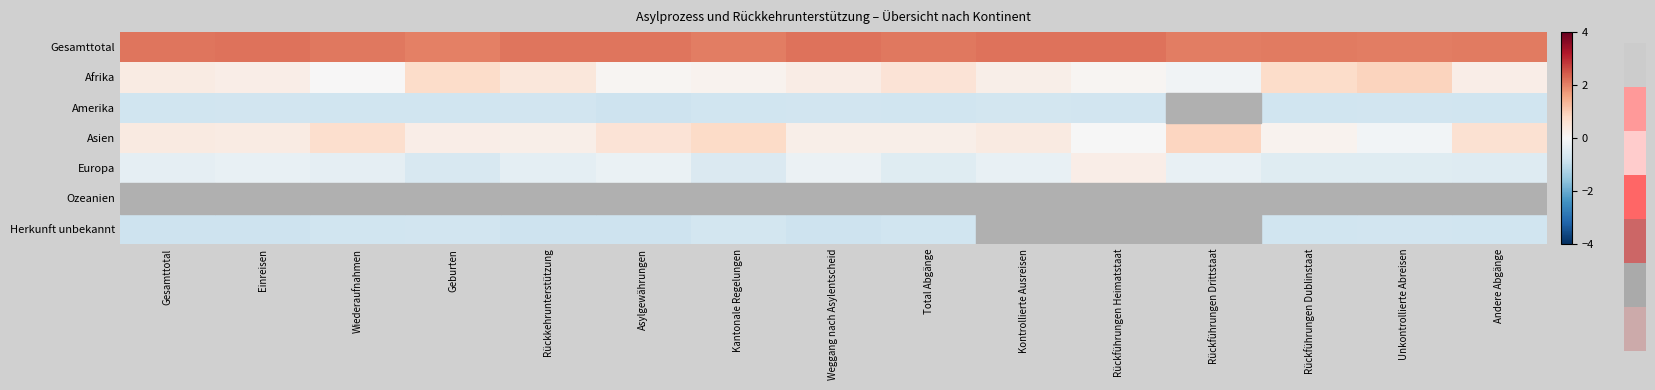

Reading left to right, list all the values displayed in this chart.

Gesamttotal: Gesamttotal=2.1	Einreisen=2.2	Wiederaufnahmen=2.1	Geburten=2.0	Rückkehrunterstützung=2.1	Asylgewährungen=2.1	Kantonale Regelungen=2.1	Weggang nach Asylentscheid=2.2	Total Abgänge=2.1	Kontrollierte Ausreisen=2.2	Rückführungen Heimatstaat=2.2	Rückführungen Drittstaat=2.0	Rückführungen Dublinstaat=2.1	Unkontrollierte Abreisen=2.0	Andere Abgänge=2.1
Afrika: Gesamttotal=0.3	Einreisen=0.3	Wiederaufnahmen=0.0	Geburten=0.7	Rückkehrunterstützung=0.5	Asylgewährungen=0.1	Kantonale Regelungen=0.1	Weggang nach Asylentscheid=0.3	Total Abgänge=0.6	Kontrollierte Ausreisen=0.2	Rückführungen Heimatstaat=0.1	Rückführungen Drittstaat=-0.1	Rückführungen Dublinstaat=0.7	Unkontrollierte Abreisen=0.9	Andere Abgänge=0.3
Amerika: Gesamttotal=-0.8	Einreisen=-0.8	Wiederaufnahmen=-0.8	Geburten=-0.8	Rückkehrunterstützung=-0.8	Asylgewährungen=-0.8	Kantonale Regelungen=-0.8	Weggang nach Asylentscheid=-0.8	Total Abgänge=-0.8	Kontrollierte Ausreisen=-0.7	Rückführungen Heimatstaat=-0.8	Rückführungen Drittstaat=-0.8	Rückführungen Dublinstaat=-0.8	Unkontrollierte Abreisen=-0.8	Andere Abgänge=-0.8
Asien: Gesamttotal=0.4	Einreisen=0.3	Wiederaufnahmen=0.7	Geburten=0.3	Rückkehrunterstützung=0.2	Asylgewährungen=0.6	Kantonale Regelungen=0.8	Weggang nach Asylentscheid=0.2	Total Abgänge=0.2	Kontrollierte Ausreisen=0.4	Rückführungen Heimatstaat=-0.0	Rückführungen Drittstaat=0.9	Rückführungen Dublinstaat=0.1	Unkontrollierte Abreisen=-0.1	Andere Abgänge=0.6
Europa: Gesamttotal=-0.4	Einreisen=-0.3	Wiederaufnahmen=-0.3	Geburten=-0.6	Rückkehrunterstützung=-0.4	Asylgewährungen=-0.3	Kantonale Regelungen=-0.6	Weggang nach Asylentscheid=-0.2	Total Abgänge=-0.5	Kontrollierte Ausreisen=-0.3	Rückführungen Heimatstaat=0.3	Rückführungen Drittstaat=-0.3	Rückführungen Dublinstaat=-0.5	Unkontrollierte Abreisen=-0.5	Andere Abgänge=-0.5
Ozeanien: Gesamttotal=-0.9	Einreisen=-0.9	Wiederaufnahmen=-0.8	Geburten=-0.8	Rückkehrunterstützung=-0.9	Asylgewährungen=-0.9	Kantonale Regelungen=-0.8	Weggang nach Asylentscheid=-0.9	Total Abgänge=-0.8	Kontrollierte Ausreisen=-0.9	Rückführungen Heimatstaat=-0.9	Rückführungen Drittstaat=-0.8	Rückführungen Dublinstaat=-0.8	Unkontrollierte Abreisen=-0.8	Andere Abgänge=-0.8
Herkunft unbekannt: Gesamttotal=-0.8	Einreisen=-0.8	Wiederaufnahmen=-0.8	Geburten=-0.8	Rückkehrunterstützung=-0.8	Asylgewährungen=-0.8	Kantonale Regelungen=-0.7	Weggang nach Asylentscheid=-0.8	Total Abgänge=-0.8	Kontrollierte Ausreisen=-0.9	Rückführungen Heimatstaat=-0.9	Rückführungen Drittstaat=-0.8	Rückführungen Dublinstaat=-0.8	Unkontrollierte Abreisen=-0.8	Andere Abgänge=-0.8